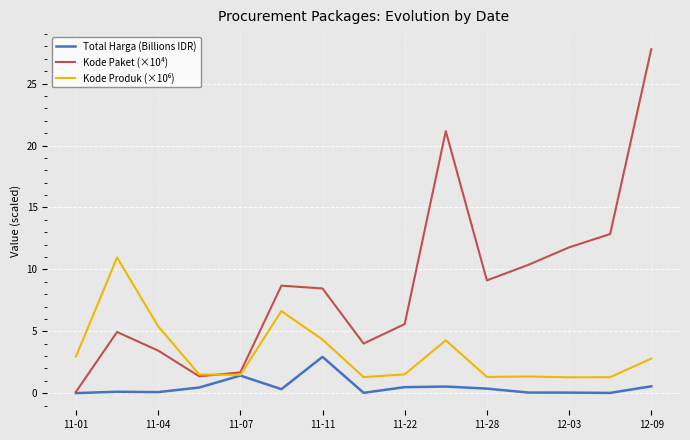

Which series has the largest total across all categories?

Kode Paket (×10⁴)